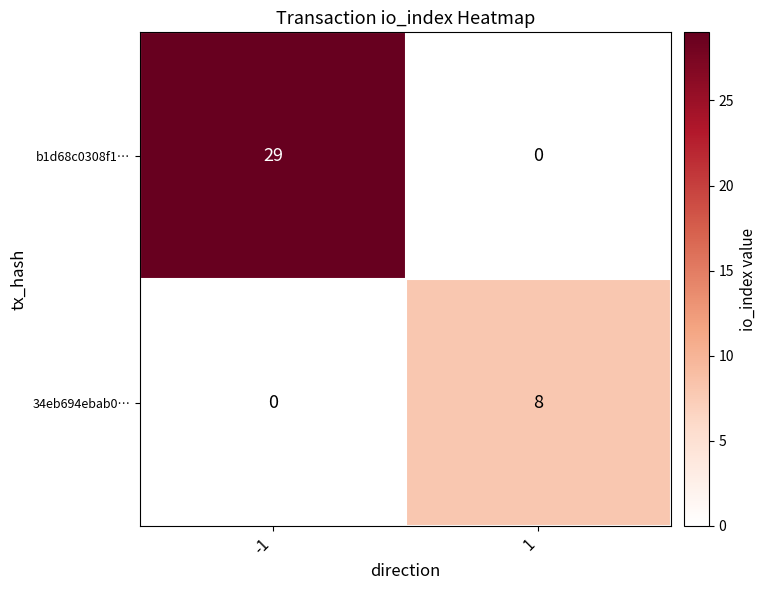

What is the sum of all 34eb694ebab0… values?

8